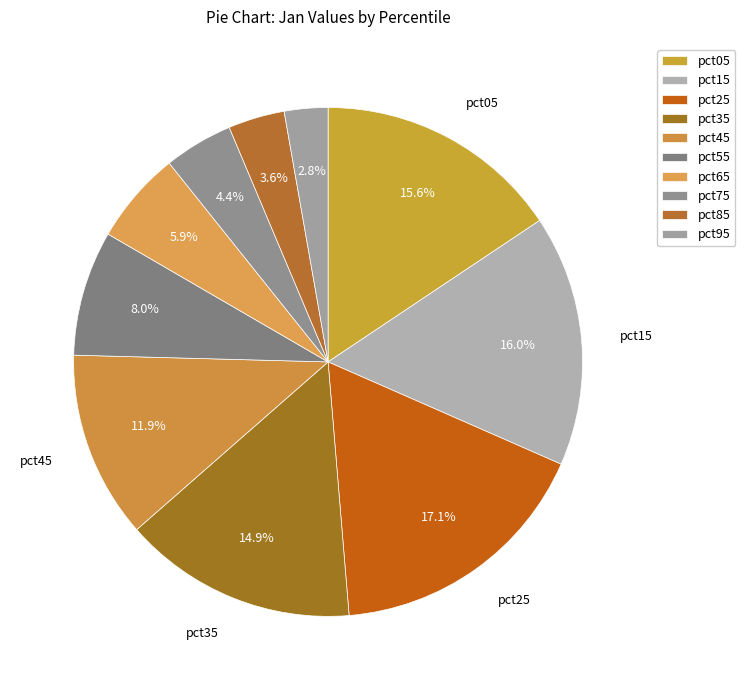

To the nearest percent, what is the difference between the pct35 and pct85 slice percentages?

11%